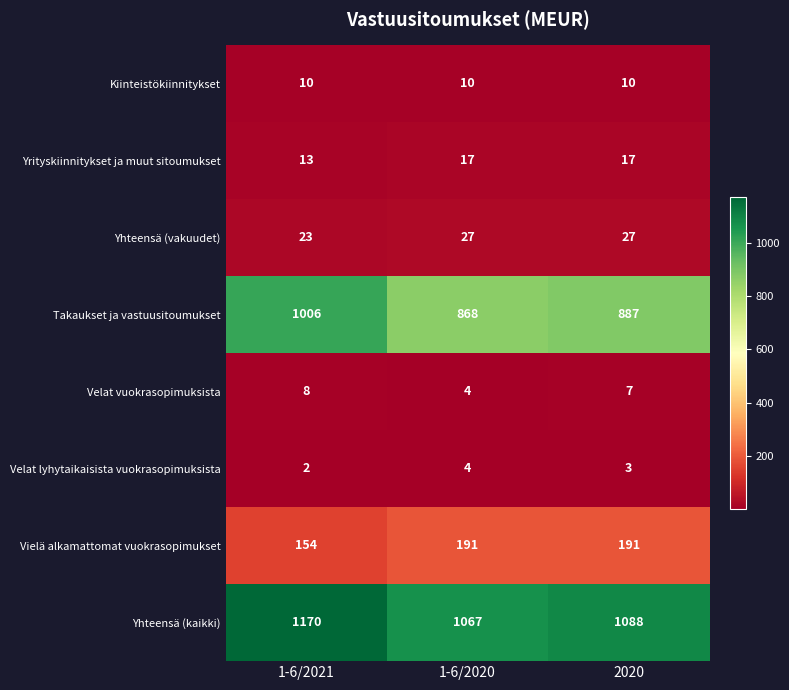

Count the number of categories in the chart.

3